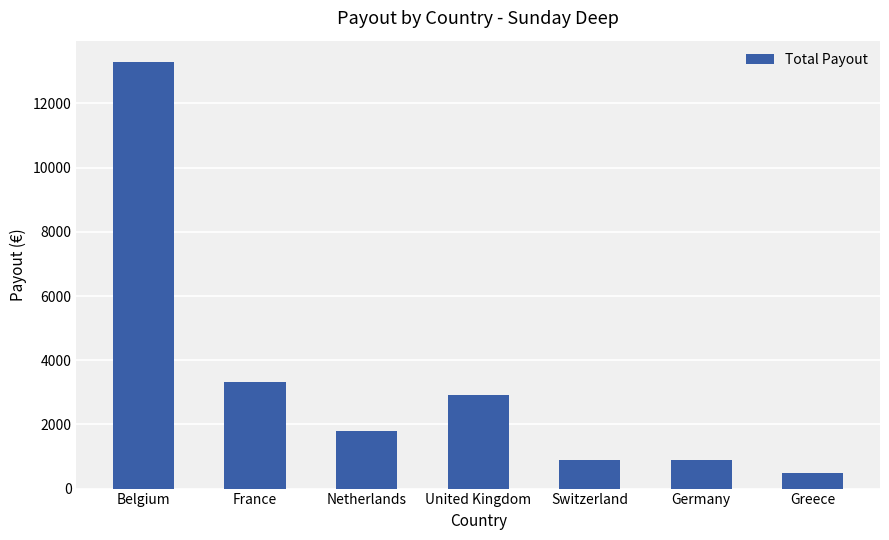

What value does the data have at France, to the nearest 50?

3350